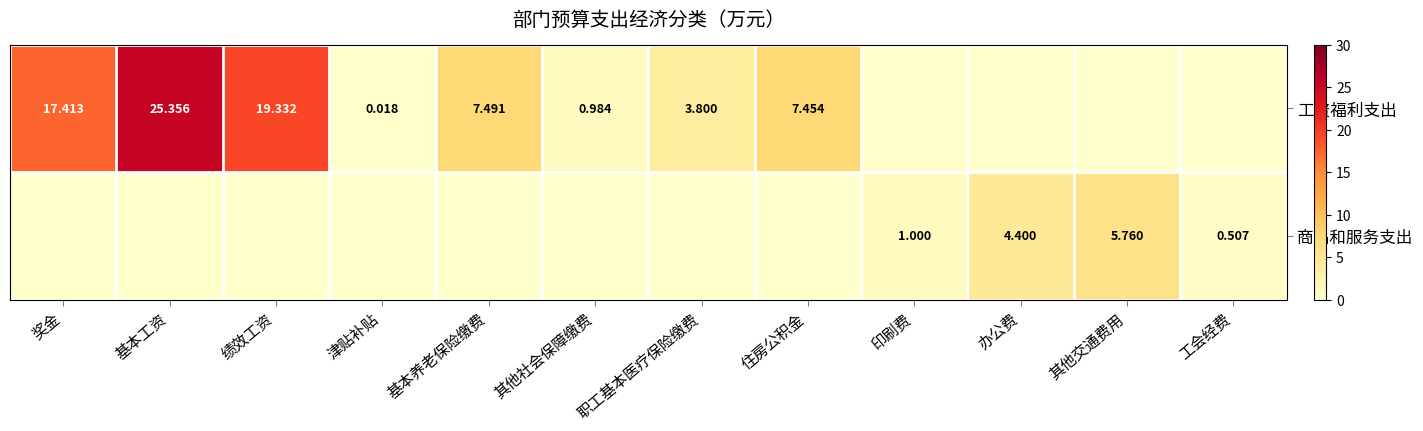

How many data points in 商品和服务支出 are above 0?

4